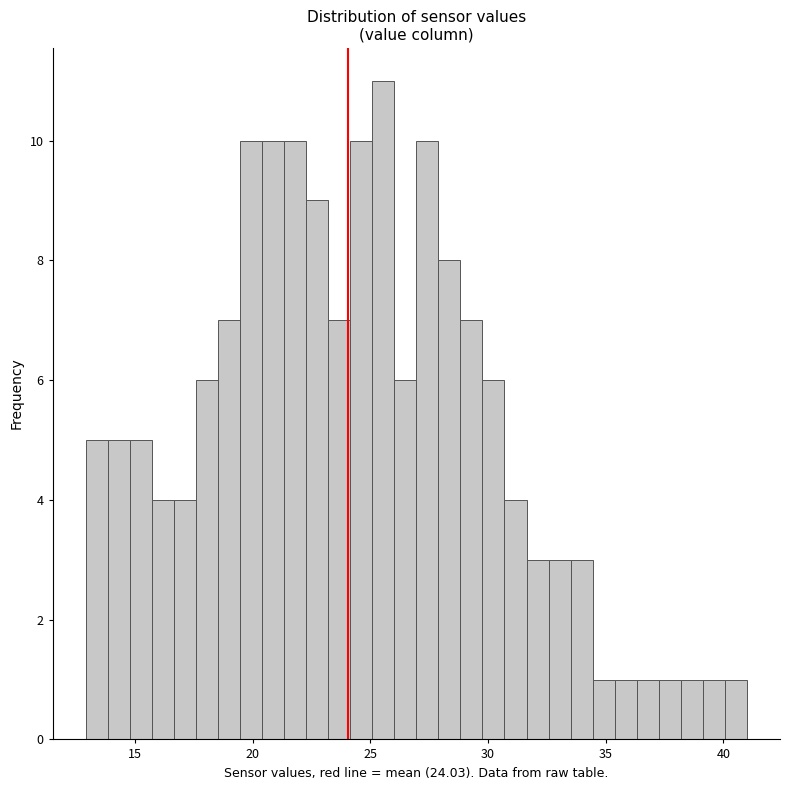

Around what value on the x-axis is the tallest bar? Give the approximate position of its centre, as read against the axis.

25.5